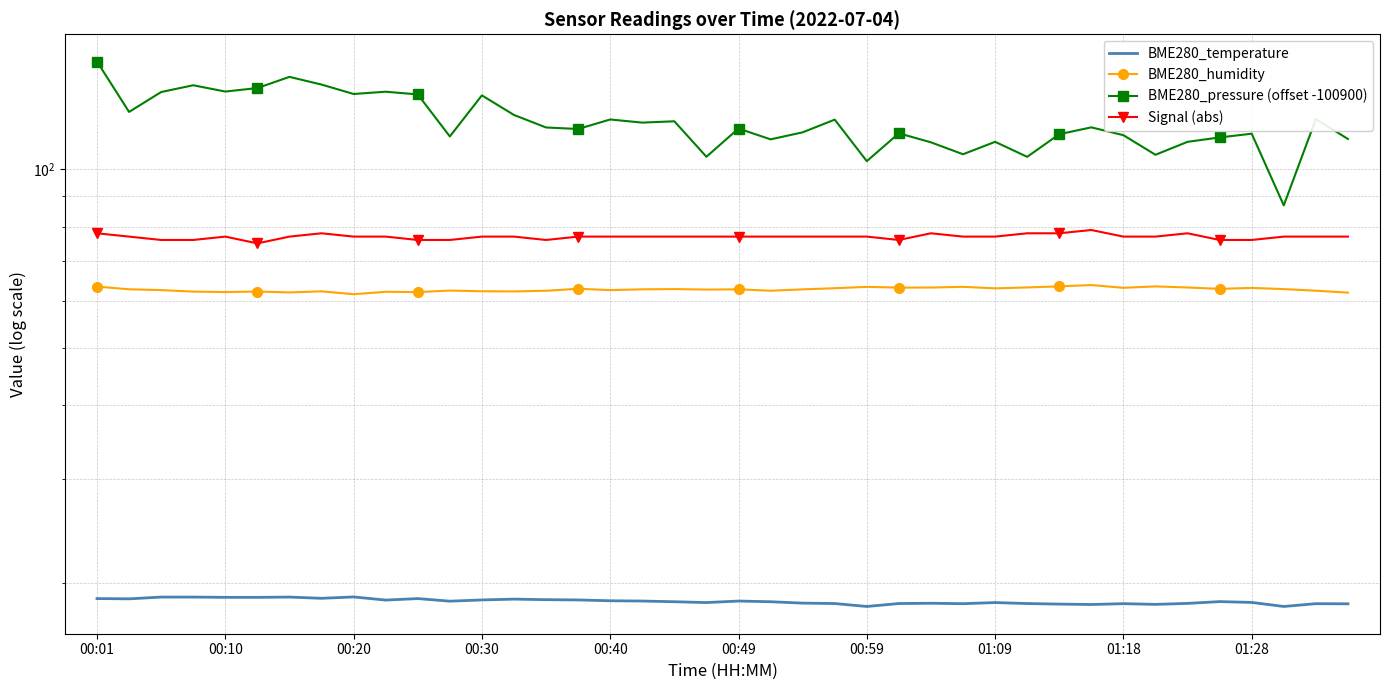

What is the value of the Signal (abs) point at the 12th from the left?

76.0